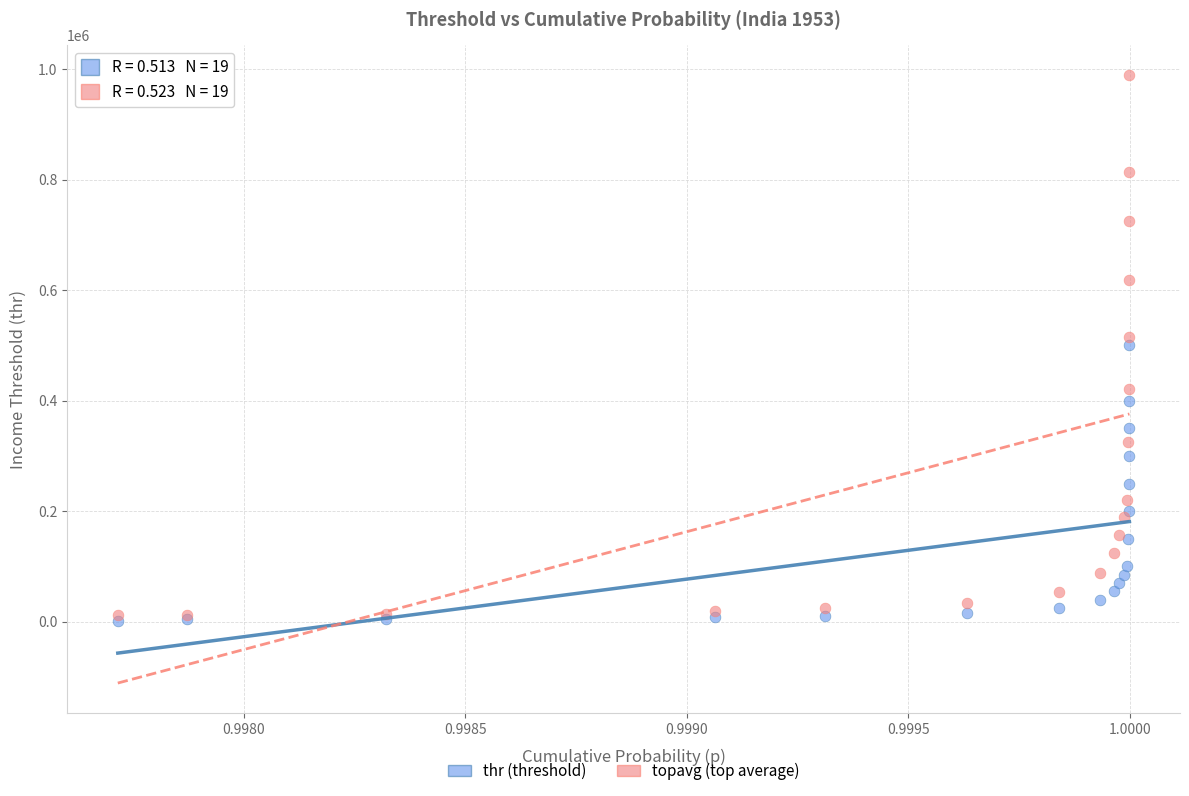

Which series has the widest spread of Y values?

topavg (top average)